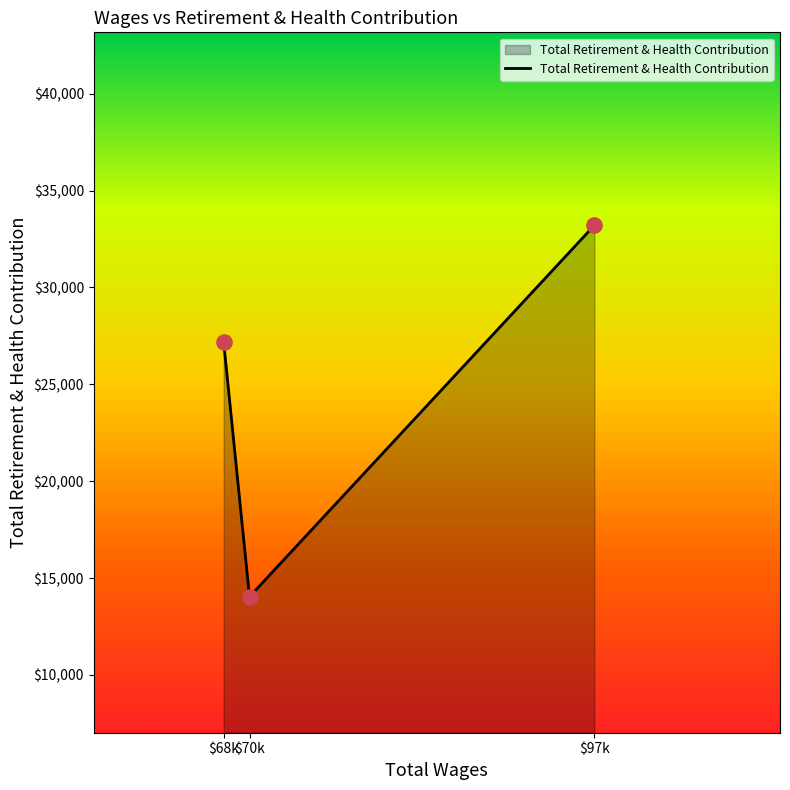

What is the change in value from $68k to $97k?

+6038